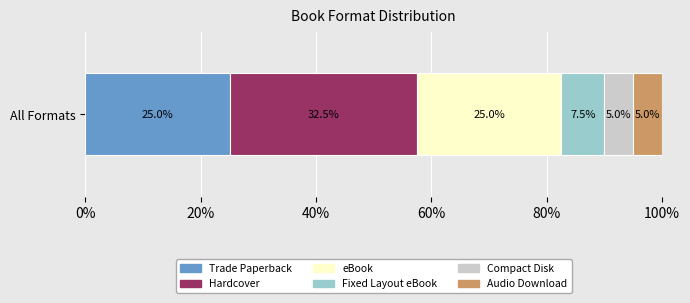

What is the lowest value of the Trade Paperback series?

25.0